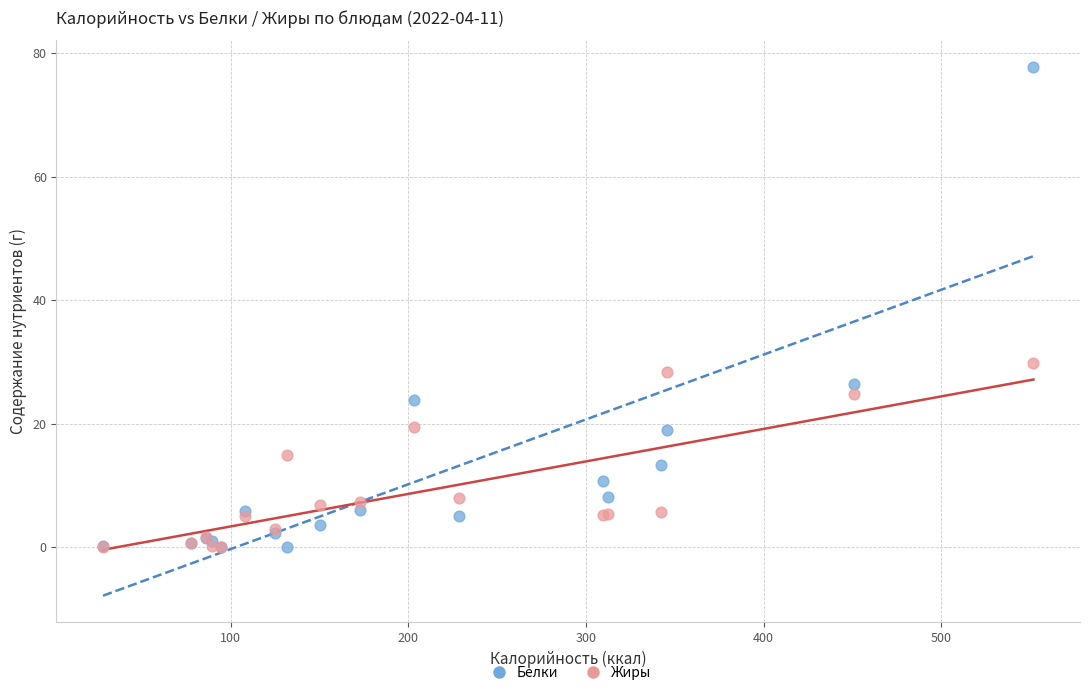

Across all series, what Y value is closest to 38?

29.8